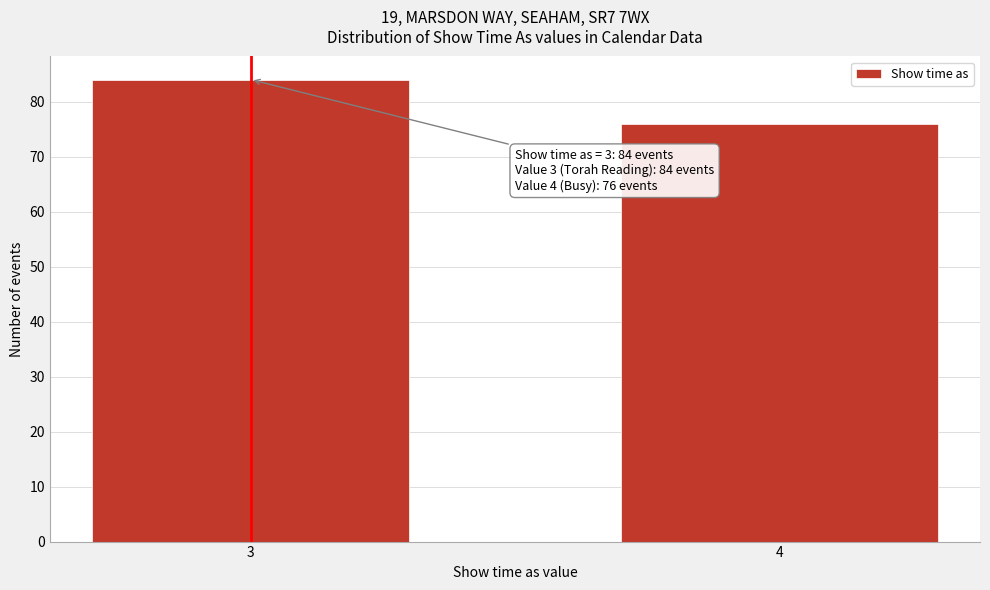

Reading right to left, extract all data points from this chart.

76	84